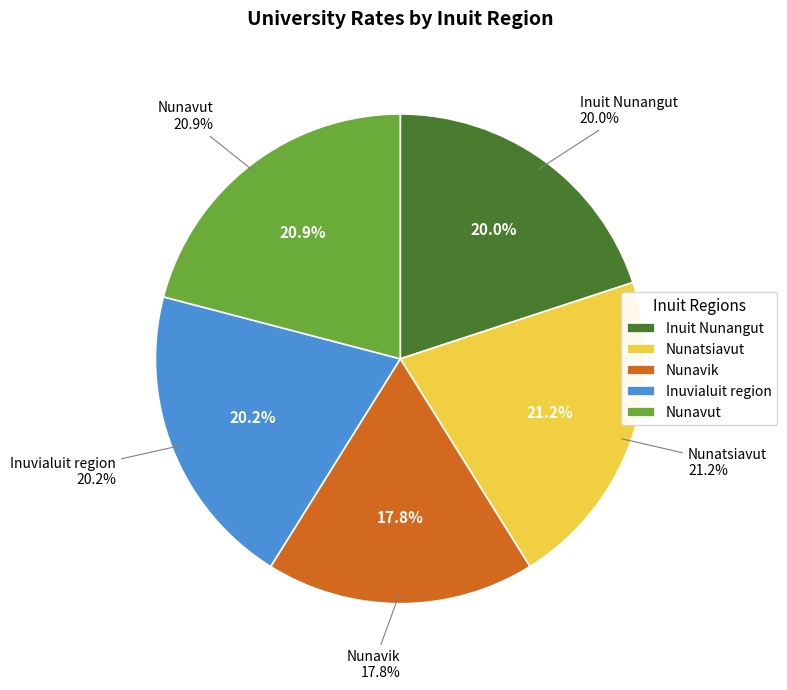

Is it true that Nunatsiavut is 11% of the pie?

False